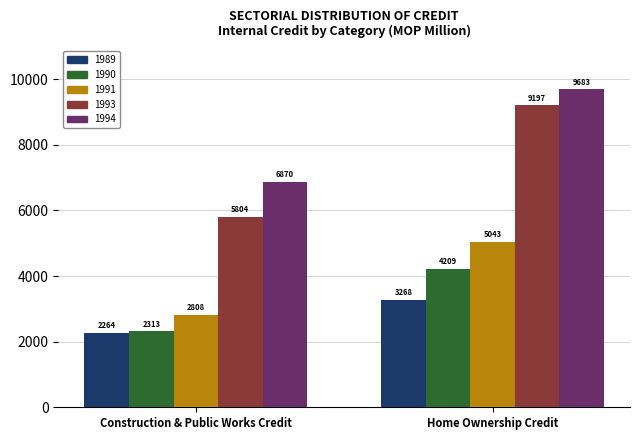

What is the value of the 1991 bar at the 2nd from the left?

5043.3